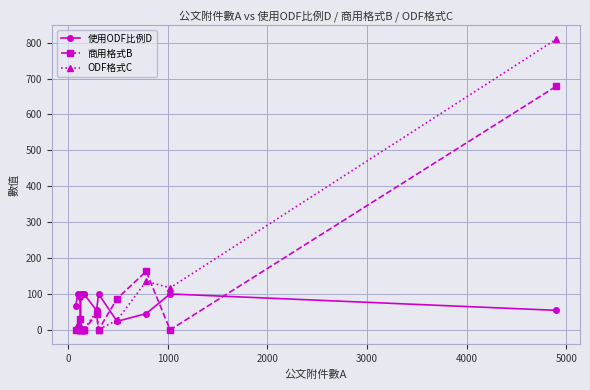

Does the chart have visible grid lines?

Yes